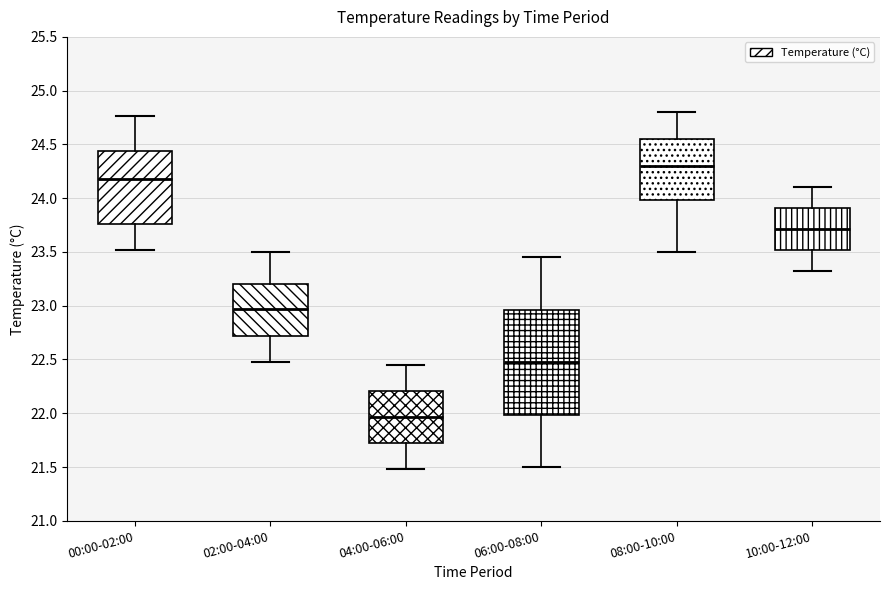

Where does the lower whisker of the box for 00:00-02:00 end on the y-axis? The values are not printed on the chart, so give them approximately, as read against the axis.

23.50